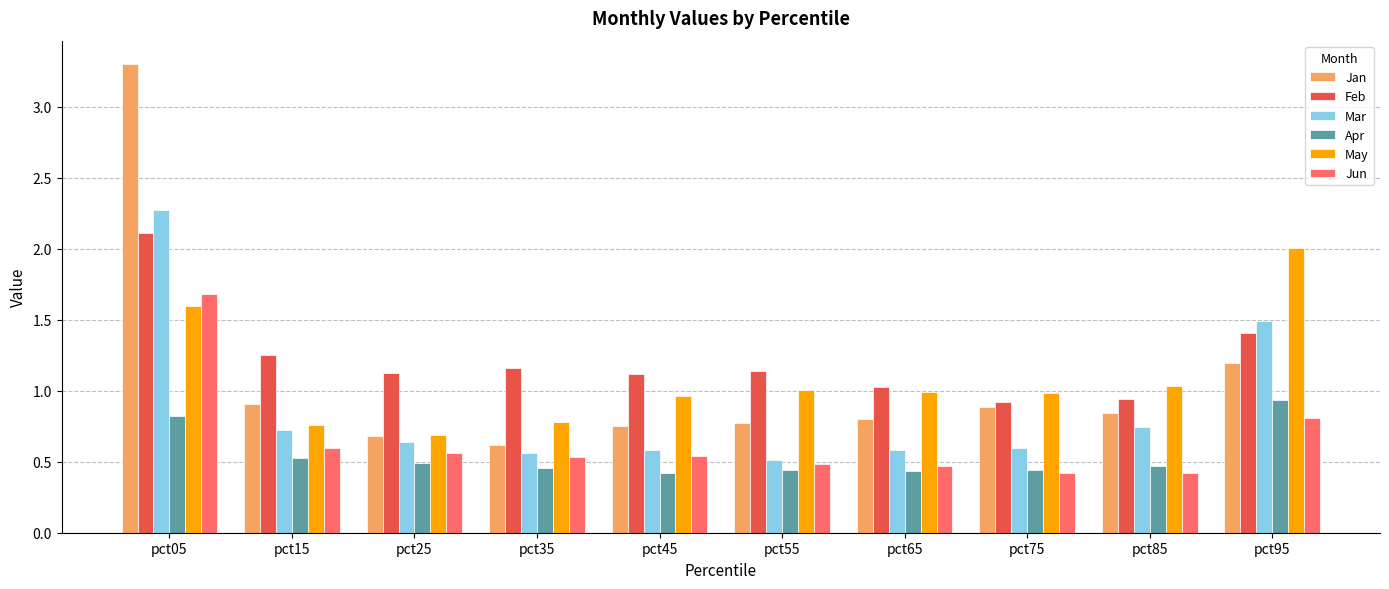

What is the difference between the maximum and minimum values in the Mar series?

1.8